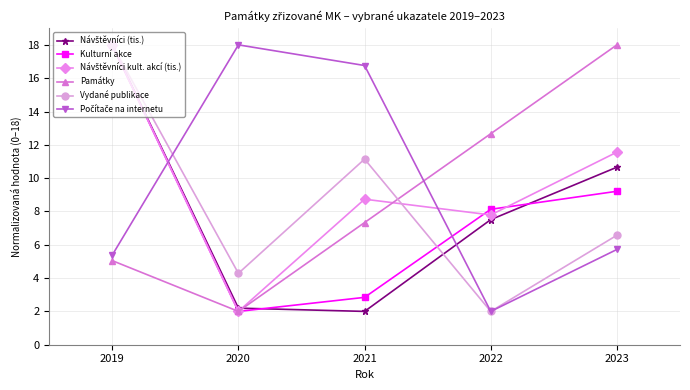

Rank the categories by Kulturní akce value from highest to lowest.

2019, 2023, 2022, 2021, 2020